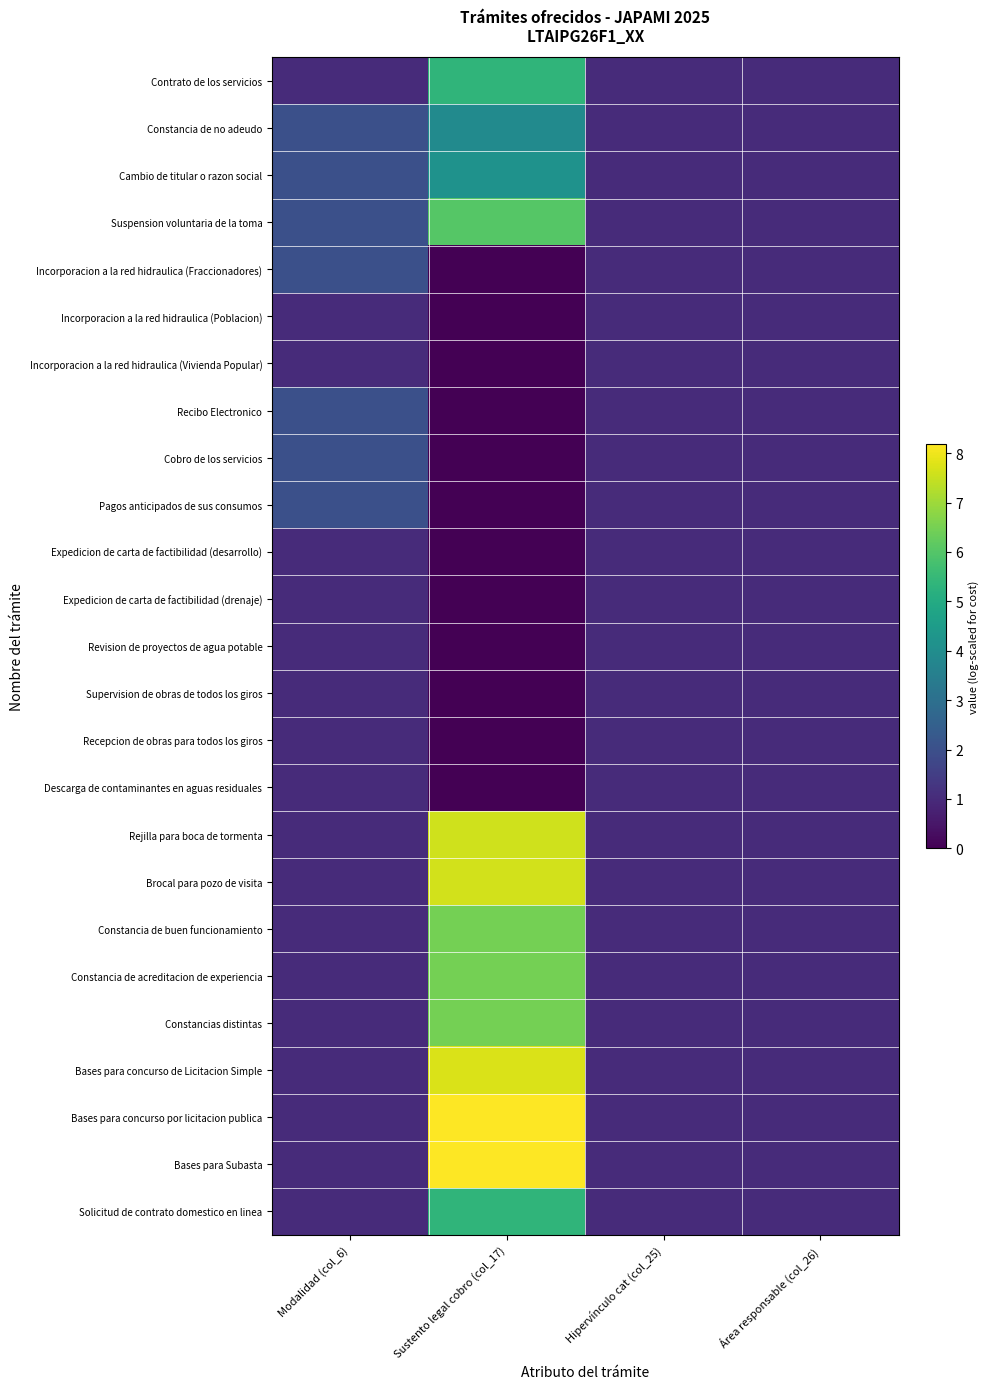

Reading right to left, list all the values displayed in this chart.

Contrato de los servicios: Área responsable (col_26)=1.0	Hipervínculo cat (col_25)=1.0	Sustento legal cobro (col_17)=5.4	Modalidad (col_6)=1.0
Constancia de no adeudo: Área responsable (col_26)=1.0	Hipervínculo cat (col_25)=1.0	Sustento legal cobro (col_17)=3.9	Modalidad (col_6)=2.0
Cambio de titular o razon social: Área responsable (col_26)=1.0	Hipervínculo cat (col_25)=1.0	Sustento legal cobro (col_17)=4.2	Modalidad (col_6)=2.0
Suspension voluntaria de la toma: Área responsable (col_26)=1.0	Hipervínculo cat (col_25)=1.0	Sustento legal cobro (col_17)=6.0	Modalidad (col_6)=2.0
Incorporacion a la red hidraulica (Fraccionadores): Área responsable (col_26)=1.0	Hipervínculo cat (col_25)=1.0	Sustento legal cobro (col_17)=0.0	Modalidad (col_6)=2.0
Incorporacion a la red hidraulica (Poblacion): Área responsable (col_26)=1.0	Hipervínculo cat (col_25)=1.0	Sustento legal cobro (col_17)=0.0	Modalidad (col_6)=1.0
Incorporacion a la red hidraulica (Vivienda Popular): Área responsable (col_26)=1.0	Hipervínculo cat (col_25)=1.0	Sustento legal cobro (col_17)=0.0	Modalidad (col_6)=1.0
Recibo Electronico: Área responsable (col_26)=1.0	Hipervínculo cat (col_25)=1.0	Sustento legal cobro (col_17)=0.0	Modalidad (col_6)=2.0
Cobro de los servicios: Área responsable (col_26)=1.0	Hipervínculo cat (col_25)=1.0	Sustento legal cobro (col_17)=0.0	Modalidad (col_6)=2.0
Pagos anticipados de sus consumos: Área responsable (col_26)=1.0	Hipervínculo cat (col_25)=1.0	Sustento legal cobro (col_17)=0.0	Modalidad (col_6)=2.0
Expedicion de carta de factibilidad (desarrollo): Área responsable (col_26)=1.0	Hipervínculo cat (col_25)=1.0	Sustento legal cobro (col_17)=0.0	Modalidad (col_6)=1.0
Expedicion de carta de factibilidad (drenaje): Área responsable (col_26)=1.0	Hipervínculo cat (col_25)=1.0	Sustento legal cobro (col_17)=0.0	Modalidad (col_6)=1.0
Revision de proyectos de agua potable: Área responsable (col_26)=1.0	Hipervínculo cat (col_25)=1.0	Sustento legal cobro (col_17)=0.0	Modalidad (col_6)=1.0
Supervision de obras de todos los giros: Área responsable (col_26)=1.0	Hipervínculo cat (col_25)=1.0	Sustento legal cobro (col_17)=0.0	Modalidad (col_6)=1.0
Recepcion de obras para todos los giros: Área responsable (col_26)=1.0	Hipervínculo cat (col_25)=1.0	Sustento legal cobro (col_17)=0.0	Modalidad (col_6)=1.0
Descarga de contaminantes en aguas residuales: Área responsable (col_26)=1.0	Hipervínculo cat (col_25)=1.0	Sustento legal cobro (col_17)=0.0	Modalidad (col_6)=1.0
Rejilla para boca de tormenta: Área responsable (col_26)=1.0	Hipervínculo cat (col_25)=1.0	Sustento legal cobro (col_17)=7.6	Modalidad (col_6)=1.0
Brocal para pozo de visita: Área responsable (col_26)=1.0	Hipervínculo cat (col_25)=1.0	Sustento legal cobro (col_17)=7.6	Modalidad (col_6)=1.0
Constancia de buen funcionamiento: Área responsable (col_26)=1.0	Hipervínculo cat (col_25)=1.0	Sustento legal cobro (col_17)=6.5	Modalidad (col_6)=1.0
Constancia de acreditacion de experiencia: Área responsable (col_26)=1.0	Hipervínculo cat (col_25)=1.0	Sustento legal cobro (col_17)=6.5	Modalidad (col_6)=1.0
Constancias distintas: Área responsable (col_26)=1.0	Hipervínculo cat (col_25)=1.0	Sustento legal cobro (col_17)=6.5	Modalidad (col_6)=1.0
Bases para concurso de Licitacion Simple: Área responsable (col_26)=1.0	Hipervínculo cat (col_25)=1.0	Sustento legal cobro (col_17)=7.7	Modalidad (col_6)=1.0
Bases para concurso por licitacion publica: Área responsable (col_26)=1.0	Hipervínculo cat (col_25)=1.0	Sustento legal cobro (col_17)=8.2	Modalidad (col_6)=1.0
Bases para Subasta: Área responsable (col_26)=1.0	Hipervínculo cat (col_25)=1.0	Sustento legal cobro (col_17)=8.2	Modalidad (col_6)=1.0
Solicitud de contrato domestico en linea: Área responsable (col_26)=1.0	Hipervínculo cat (col_25)=1.0	Sustento legal cobro (col_17)=5.4	Modalidad (col_6)=1.0